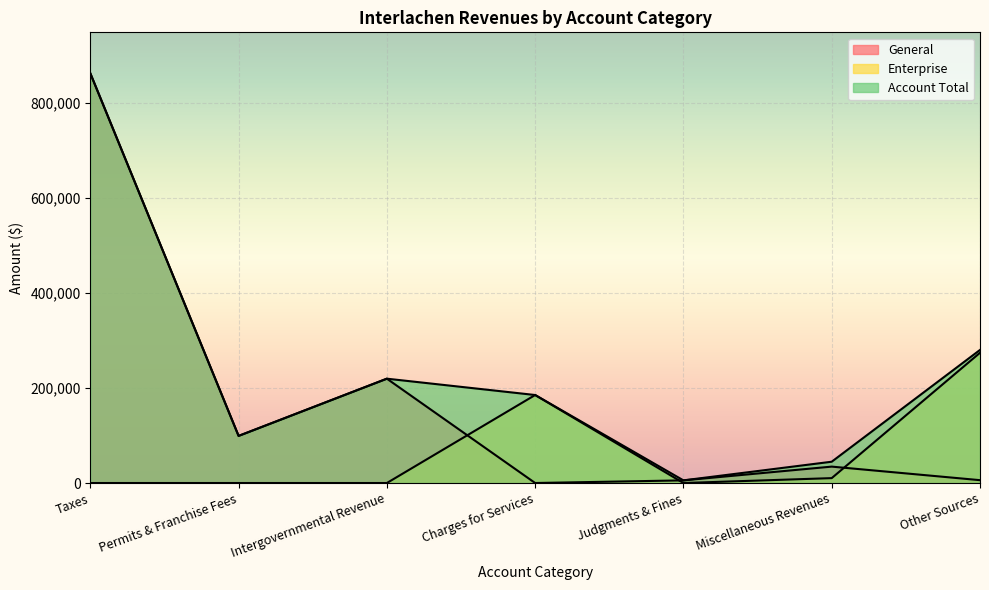

What is the difference between the second highest and minimum values in the General series?

219776